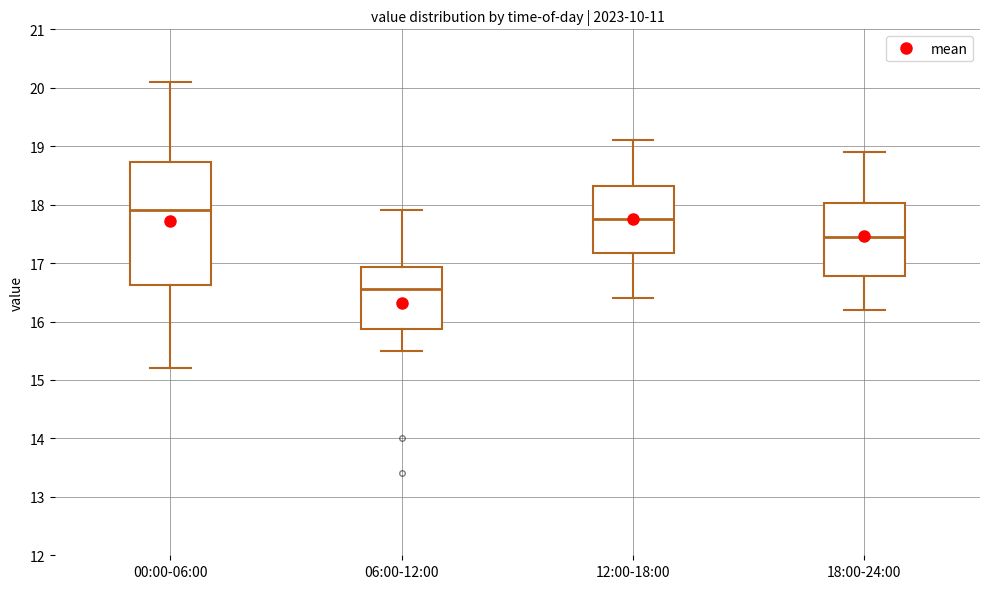

Which box's median line is the lowest?

06:00-12:00